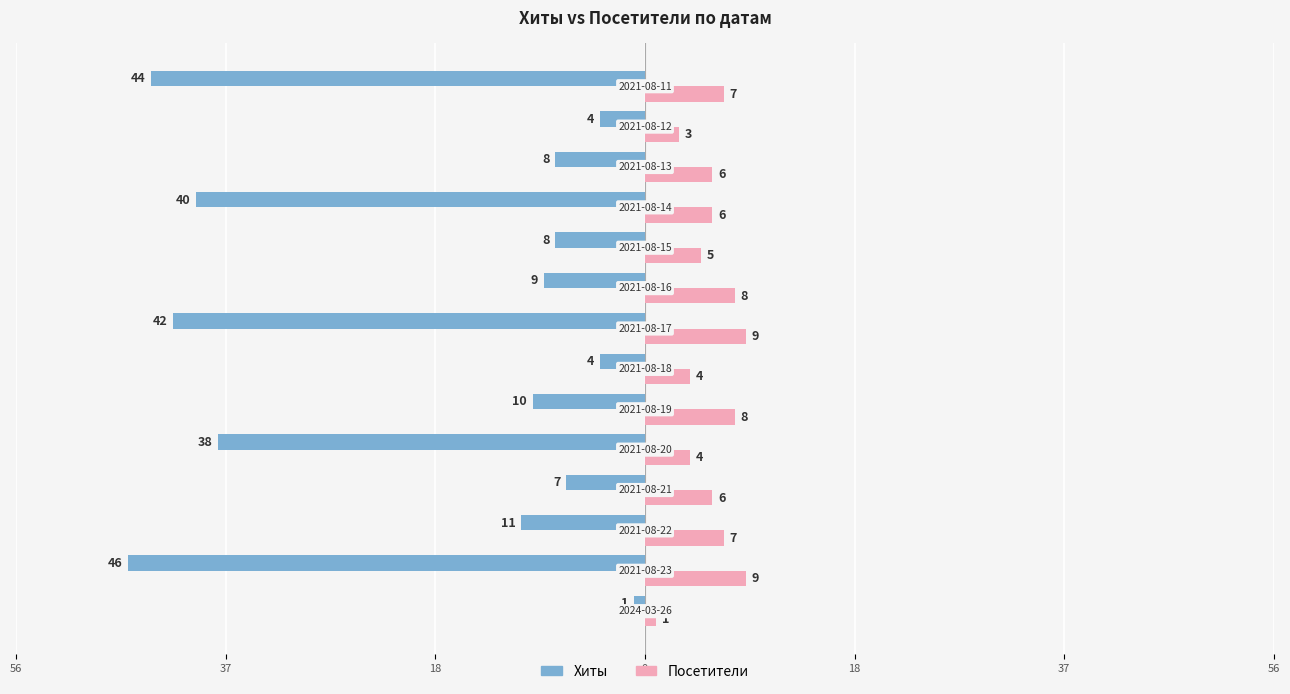

What are all the series names shown in the legend?

Хиты, Посетители